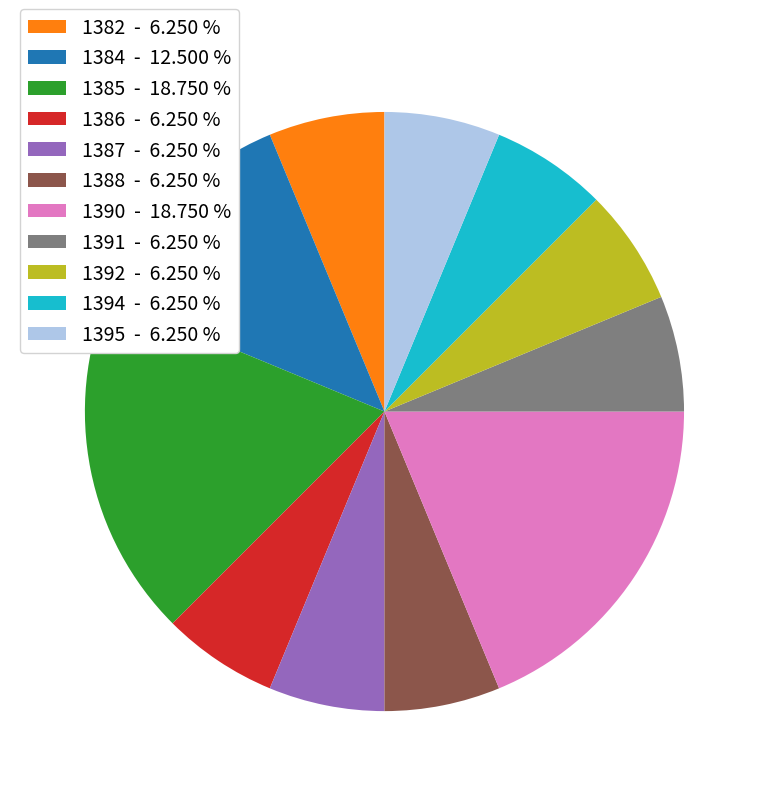

Is the sum of 1395 and 1394 greater than half?

No